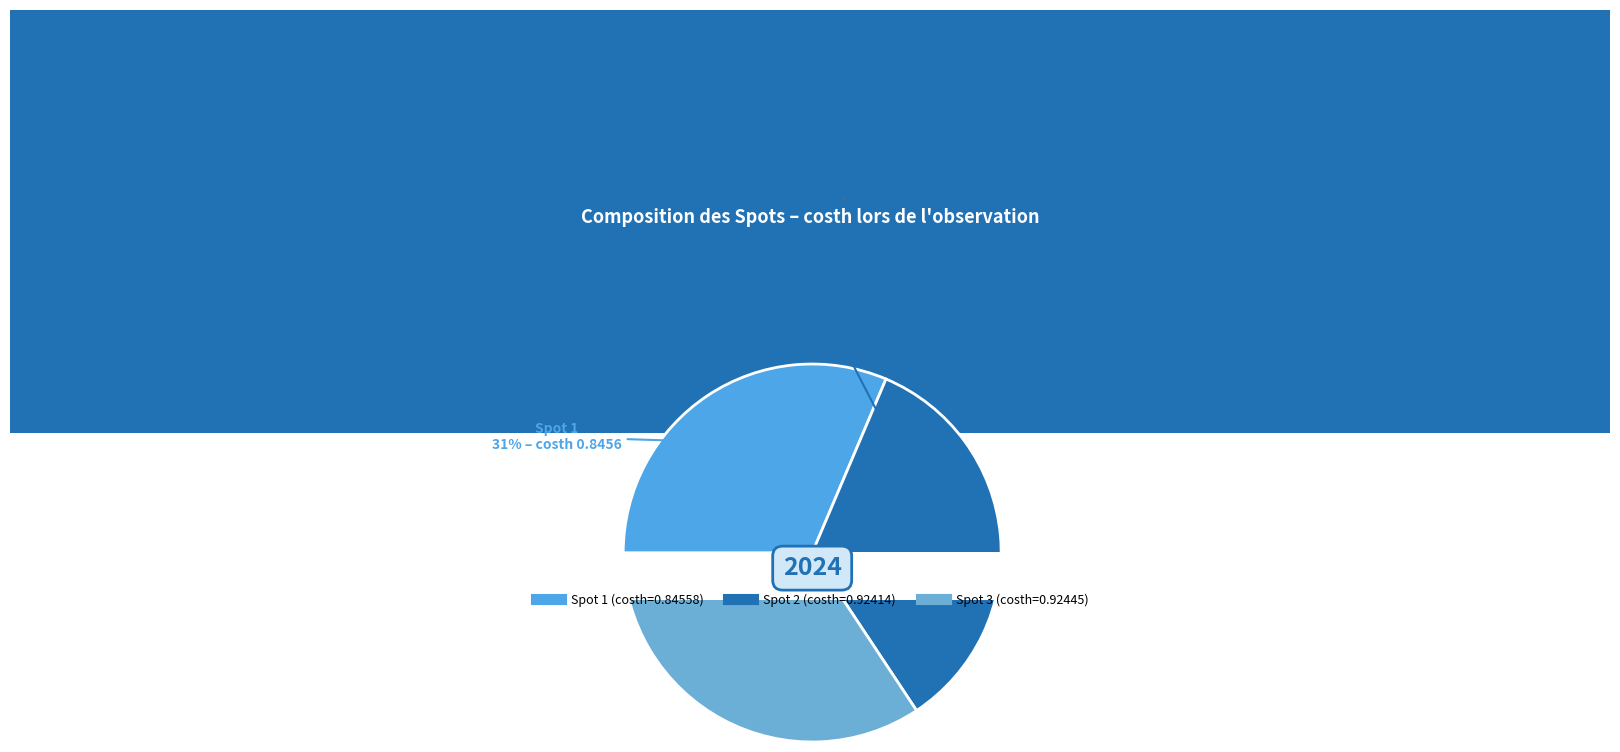

True or false: 3 accounts for 39% of the total.

False